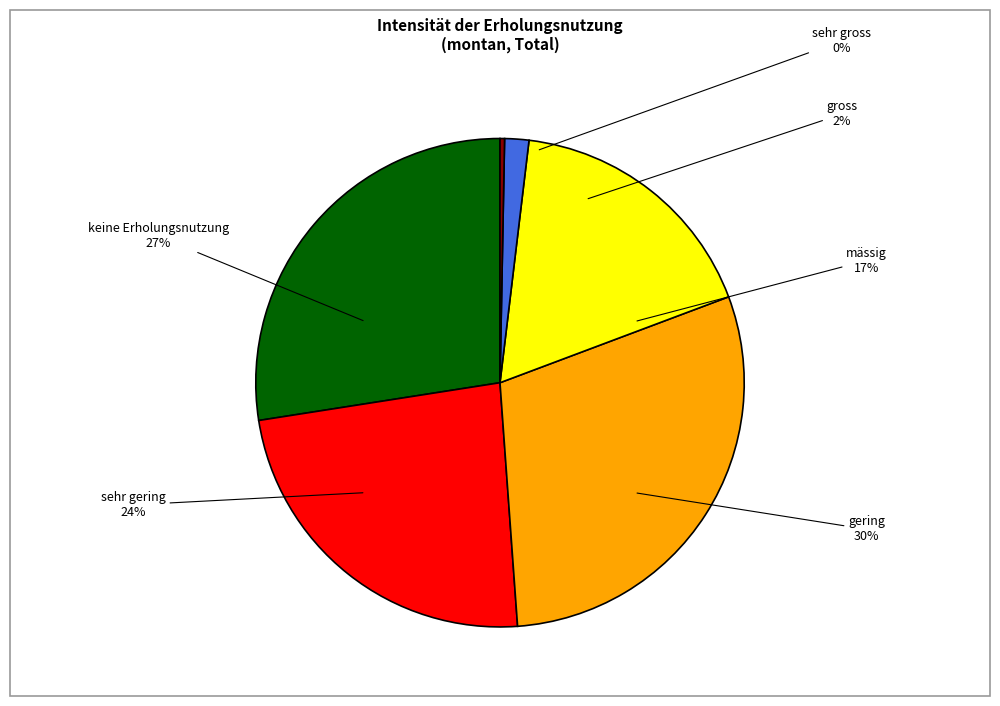

Between keine Erholungsnutzung and mässig, which is larger?

keine Erholungsnutzung